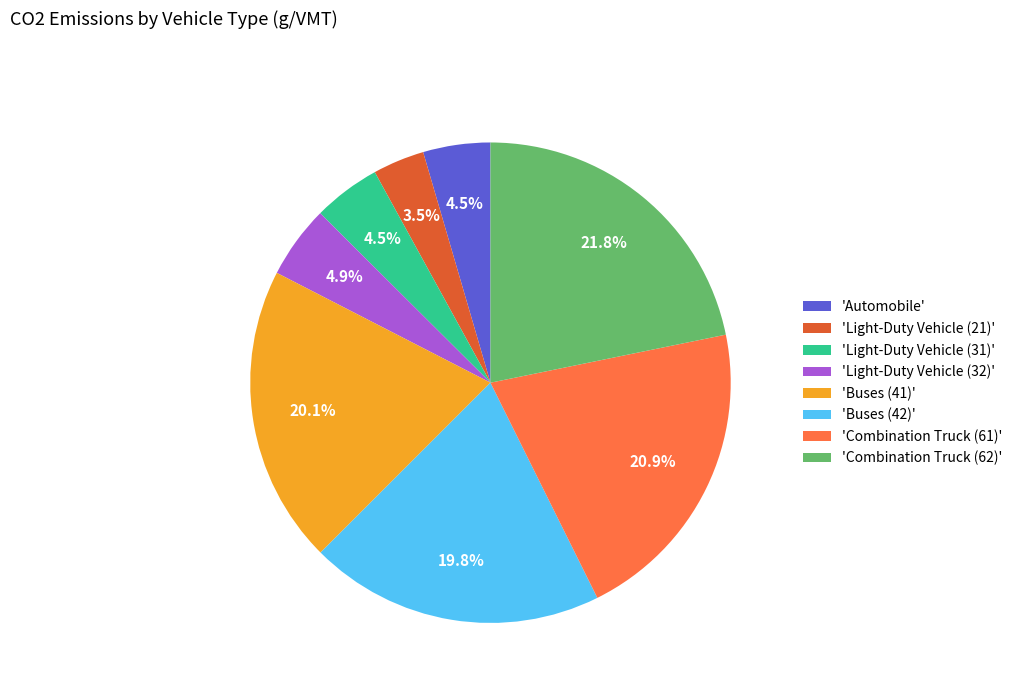

Which category has the biggest portion of the pie?

'Combination Truck (62)'